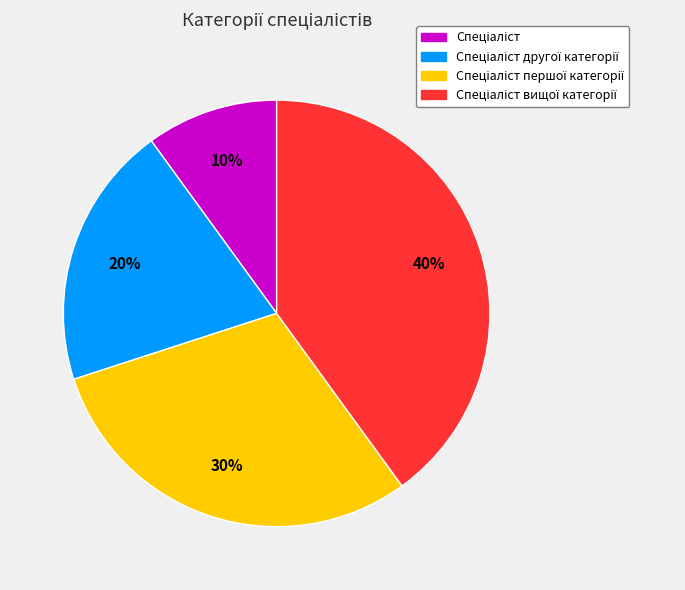

To the nearest percent, what is the difference between the largest and smallest slice percentages?

30%